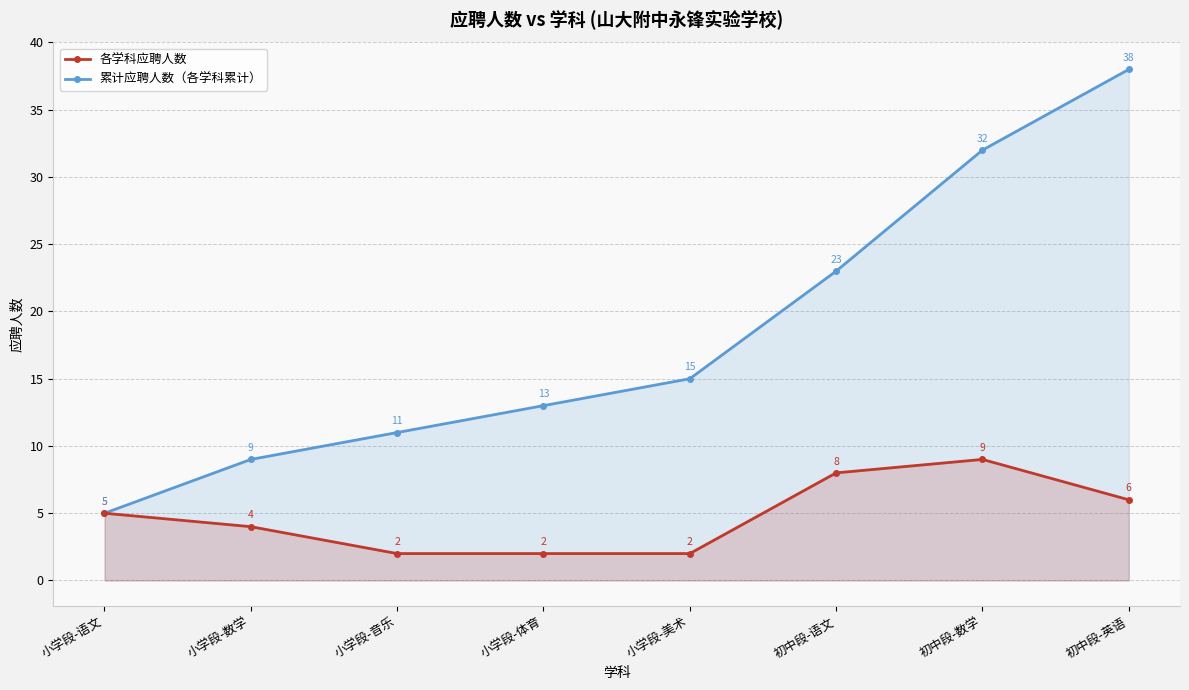

Reading left to right, list all the values displayed in this chart.

累计应聘人数（各学科累计）: 5	9	11	13	15	23	32	38
各学科应聘人数: 5	4	2	2	2	8	9	6